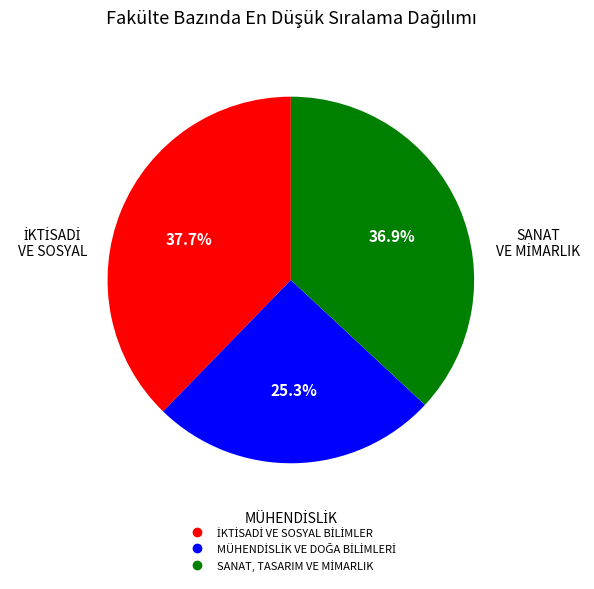

Does any single category account for the majority?

No